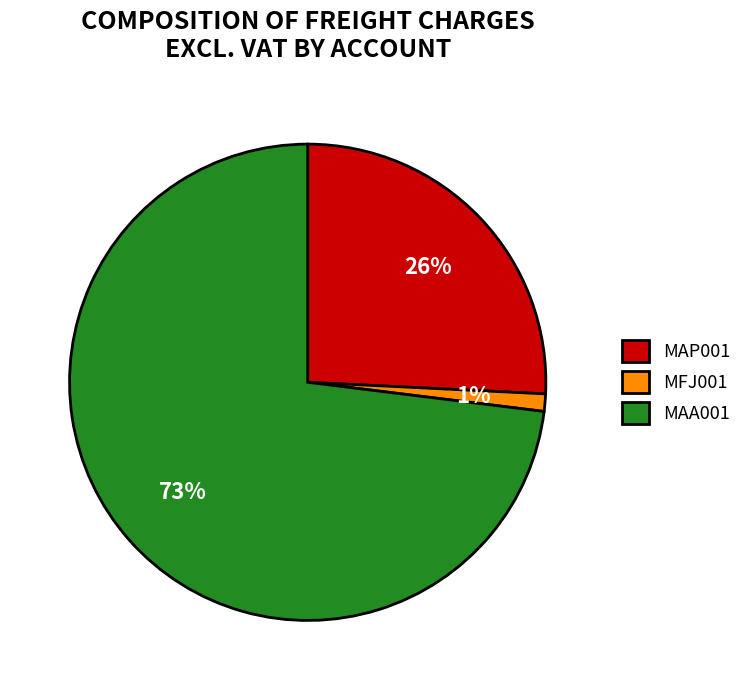

To the nearest percent, what is the difference between the largest and smallest slice percentages?

72%